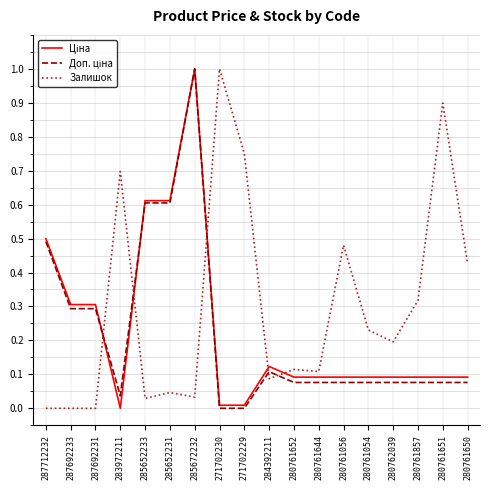

What is the greatest value displayed?

1.0